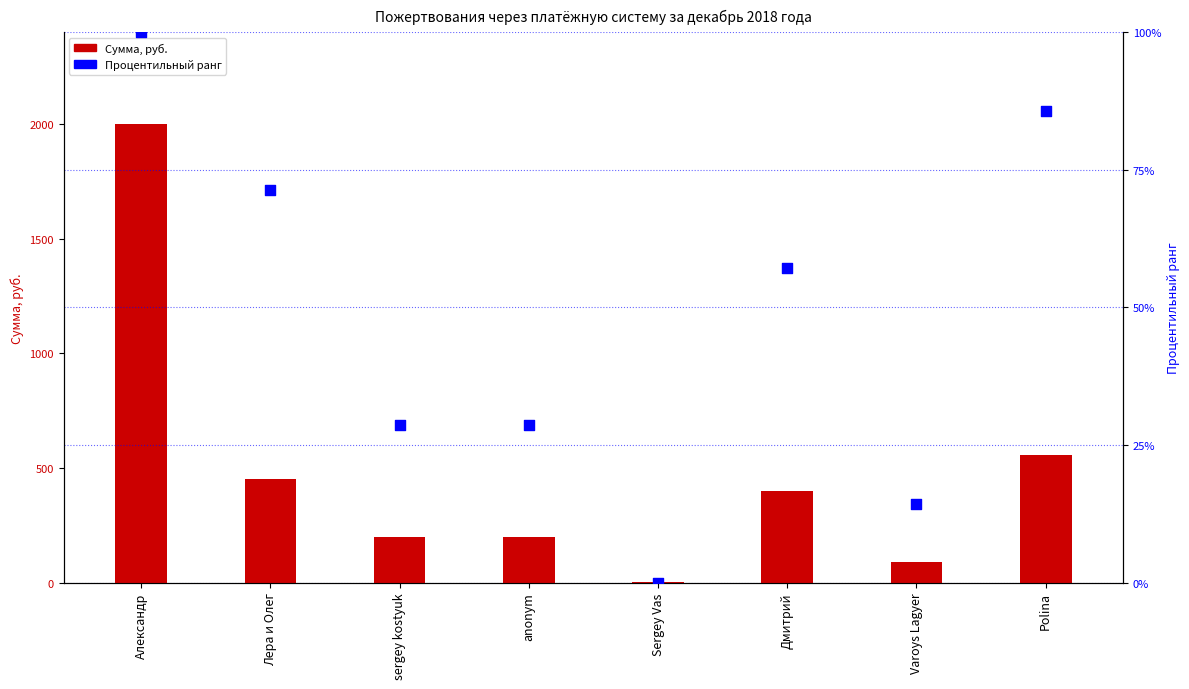

What are all the series names shown in the legend?

Сумма, руб., Процентильный ранг